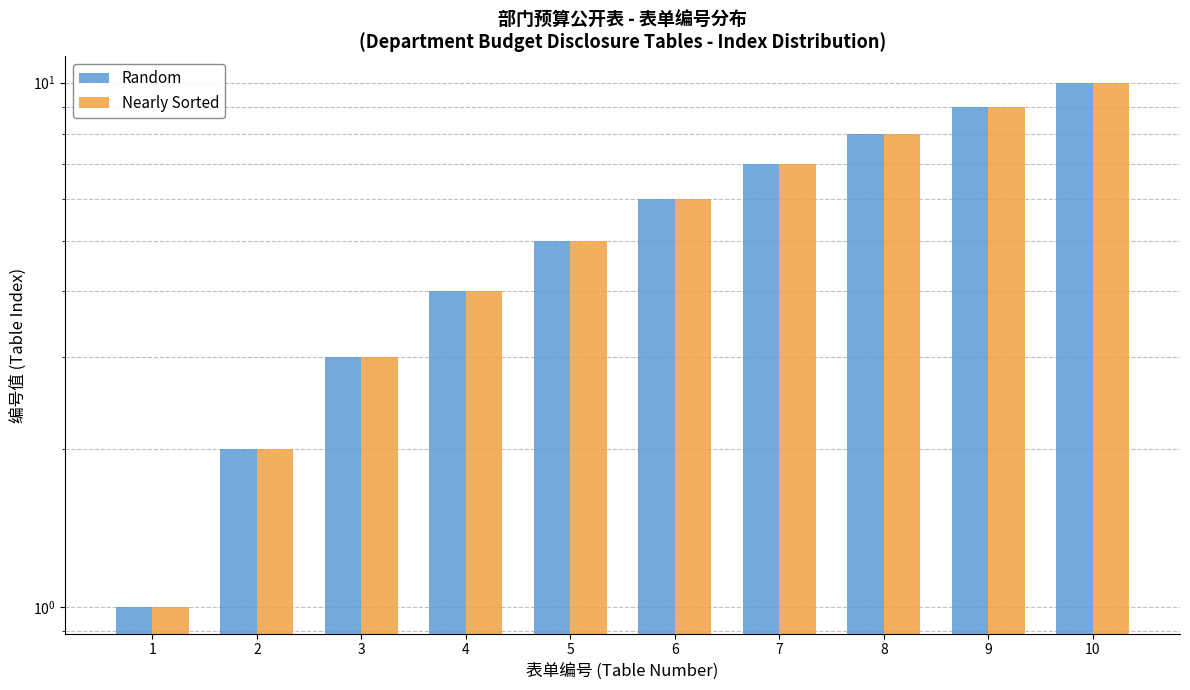

Is it true that Nearly Sorted equals 16 at 10?

False